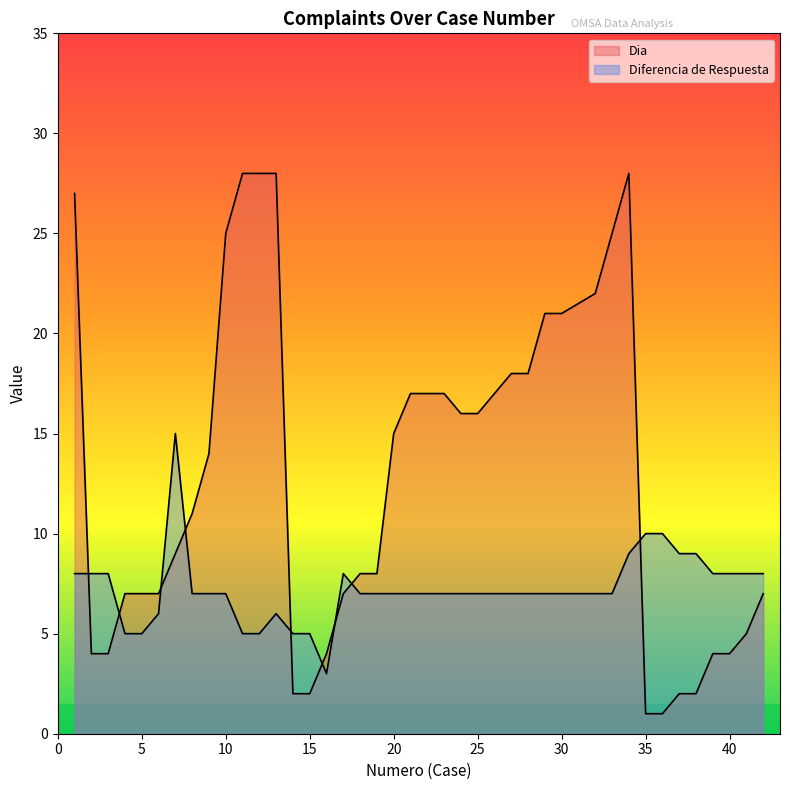

Which series ends up on top after the final intersection of Dia and Diferencia de Respuesta?

Diferencia de Respuesta